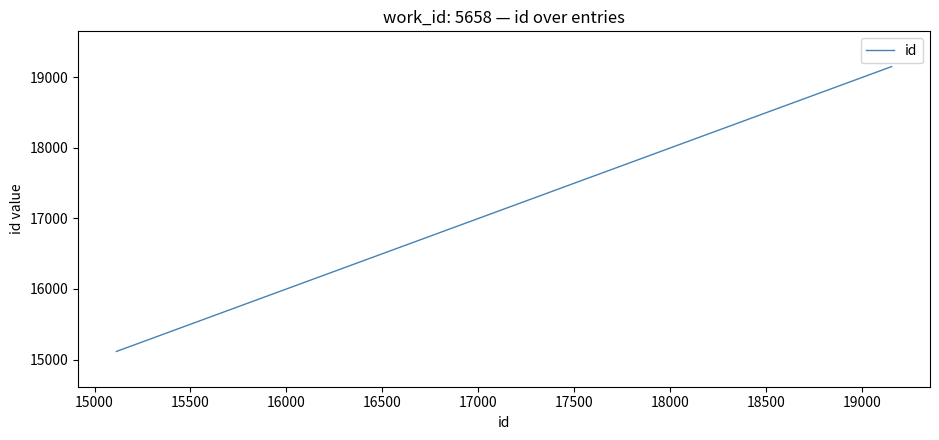

What is the minimum value shown in the chart?

15114